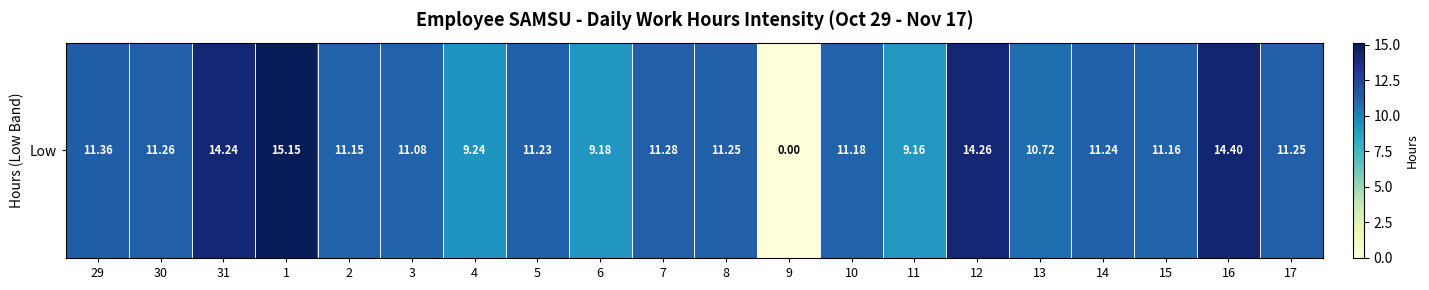

Is it true that the value at 14 is 4.5?

False